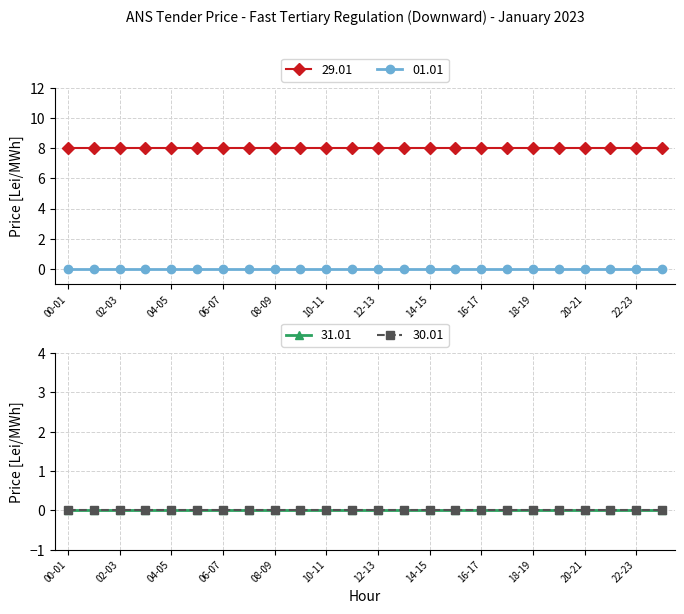

Count the number of categories in the chart.

24